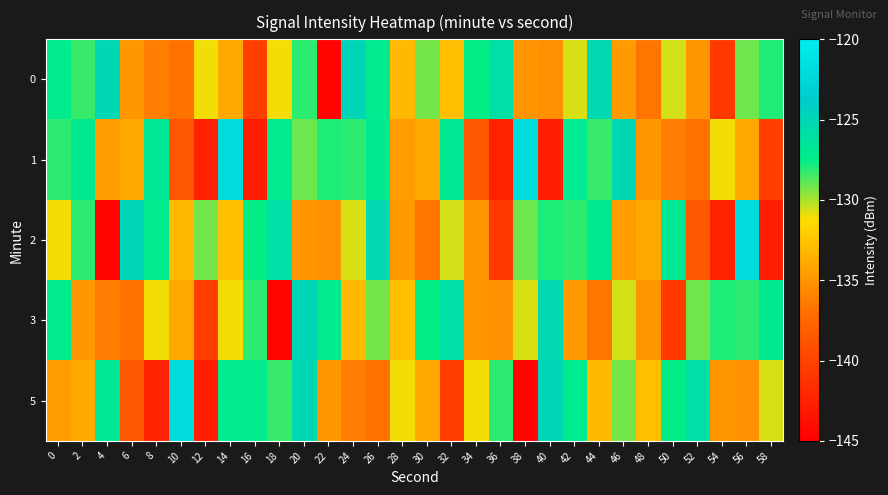

At which category does the chart reach its minimum across all series?

22